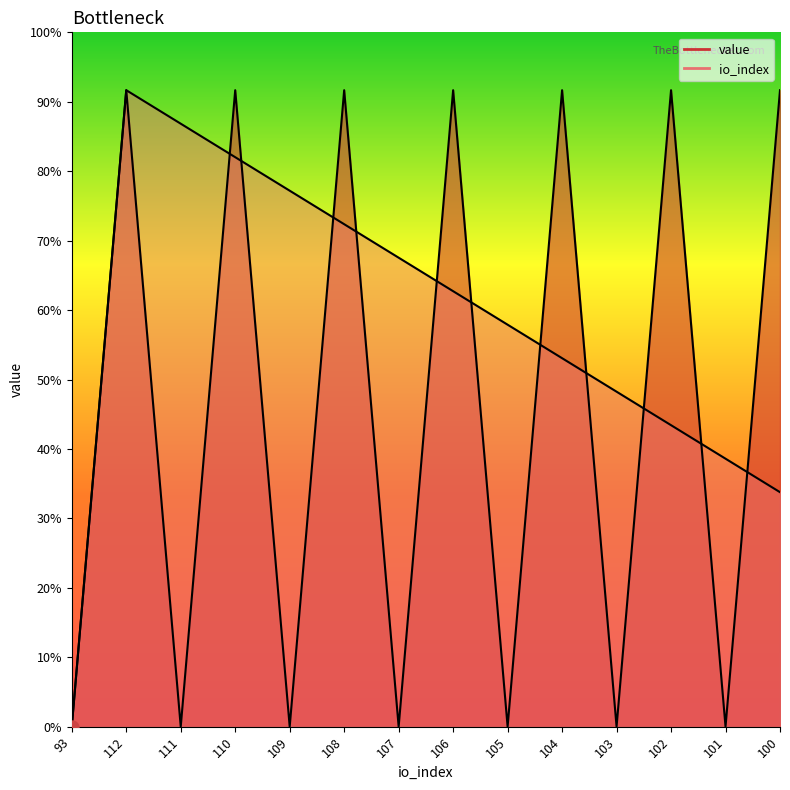

Which series has the largest Y range (max minus min)?

value